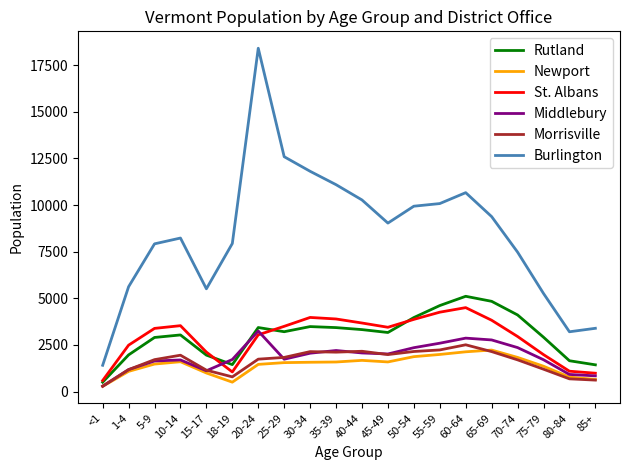

True or false: Rutland and Burlington cross at least once.

False